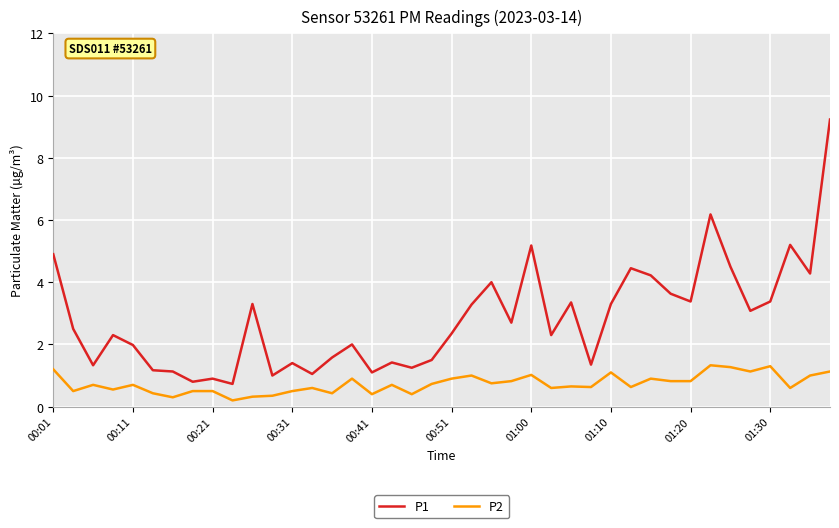

List the series in order of their peak value, lowest first.

P2, P1